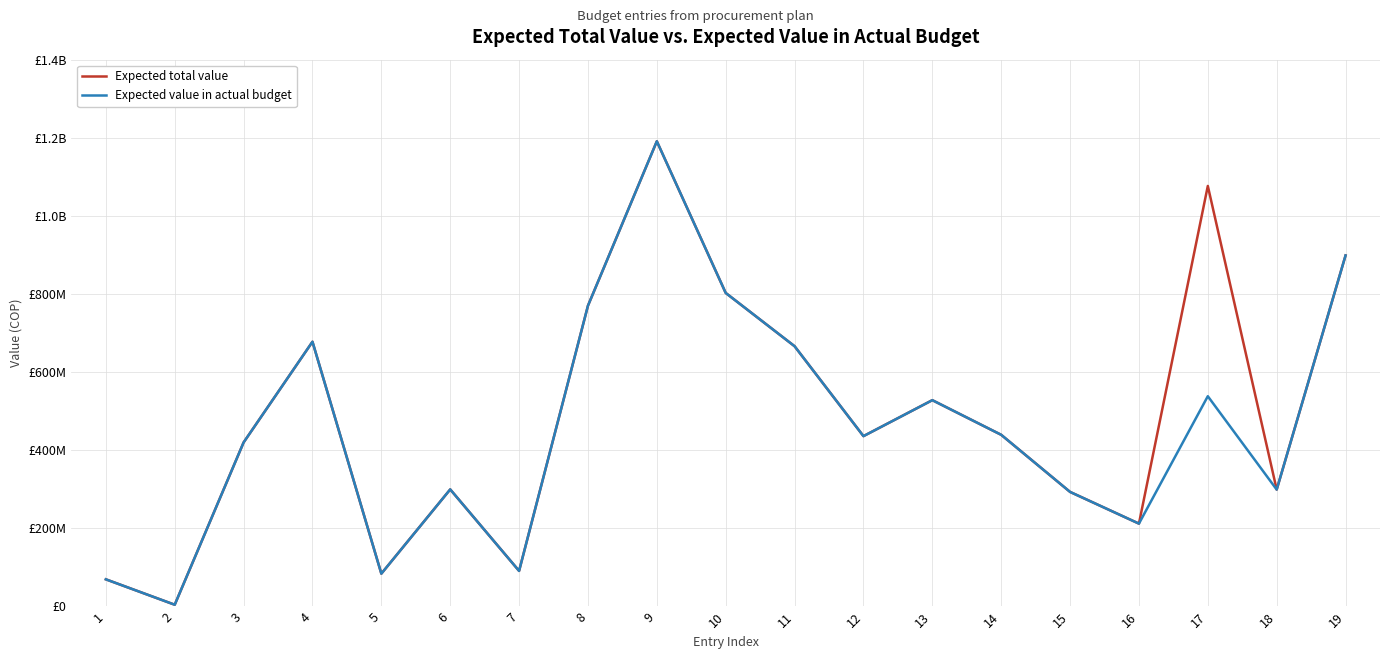

Is it true that Expected total value equals 473288591 at 15?

False